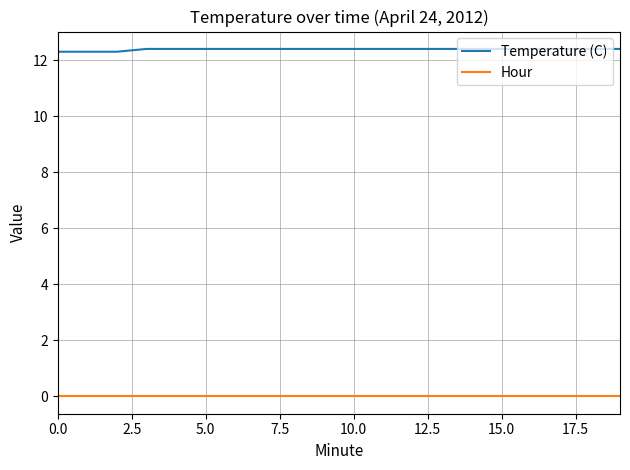

What is the greatest value displayed?

12.4